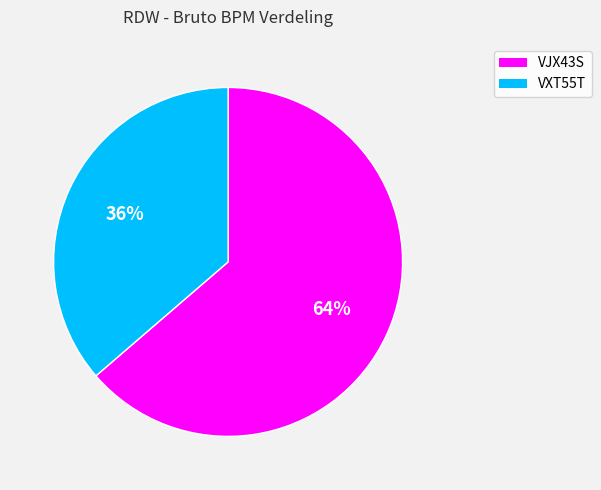

Rank the categories by value from highest to lowest.

VJX43S, VXT55T